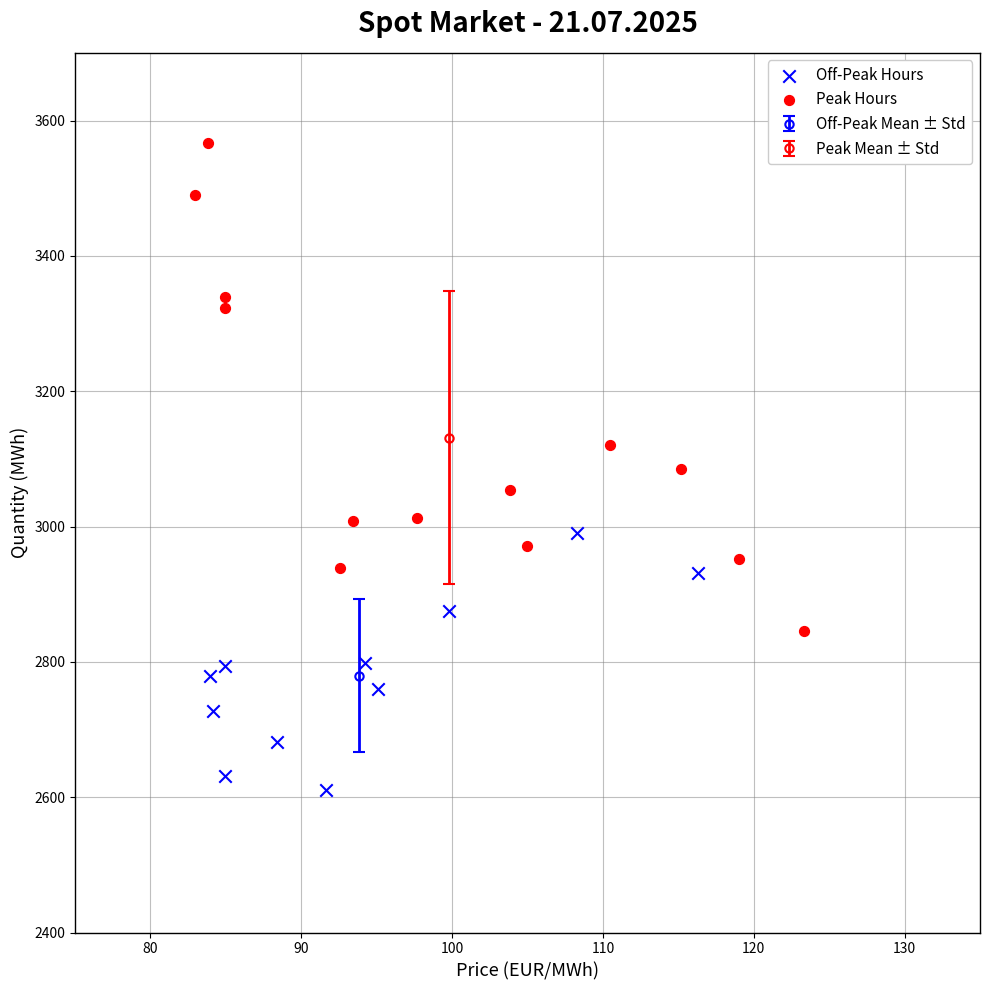

Which series contains the lowest Y value?

Off-Peak Hours